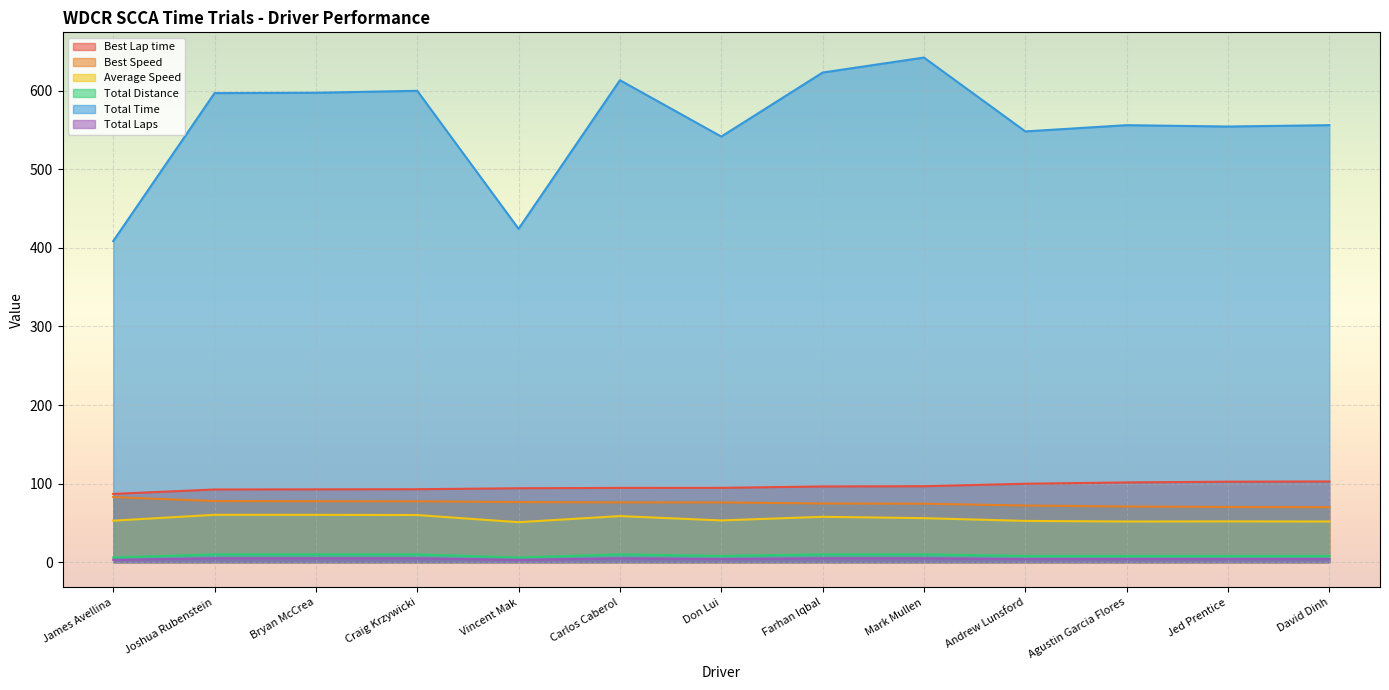

What is the highest value of the Best Lap time series?

102.8